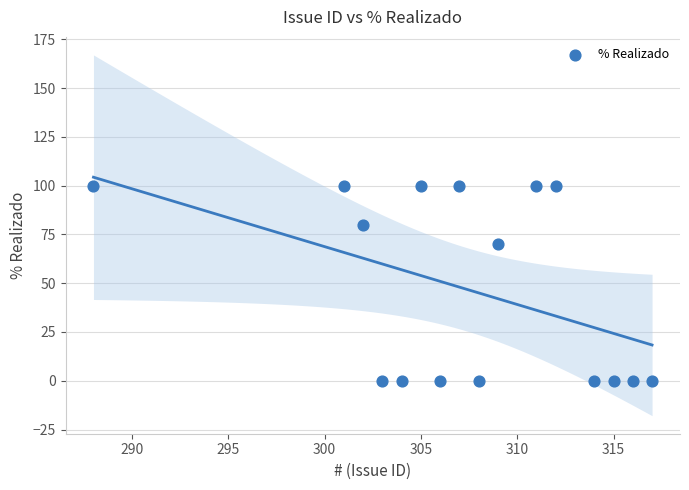

What Y value in the scatter plot is closest to 50?

70